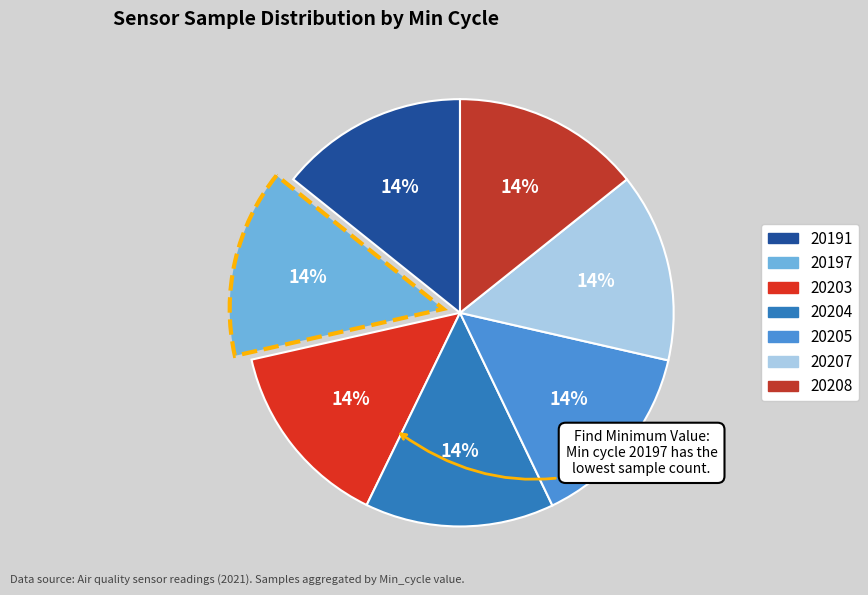

Count the number of slices in the pie.

7